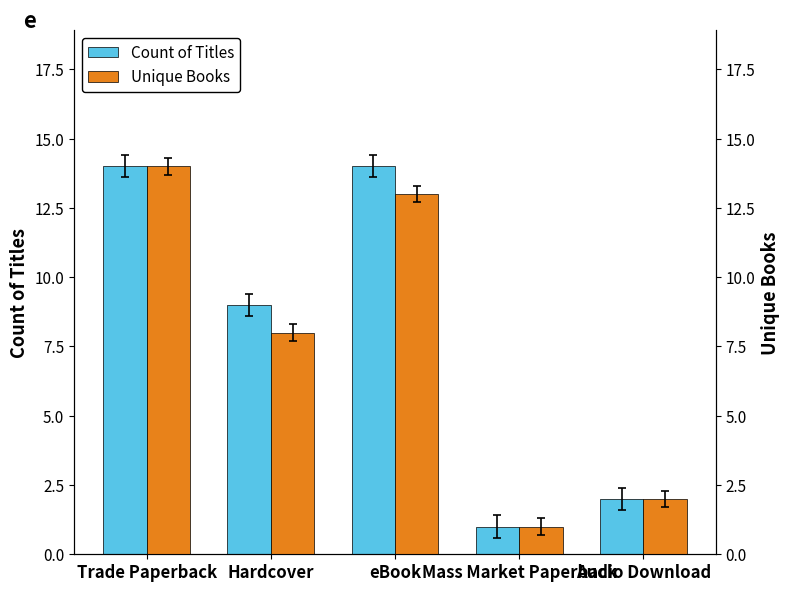

What position from the left is Mass Market Paperback?

4